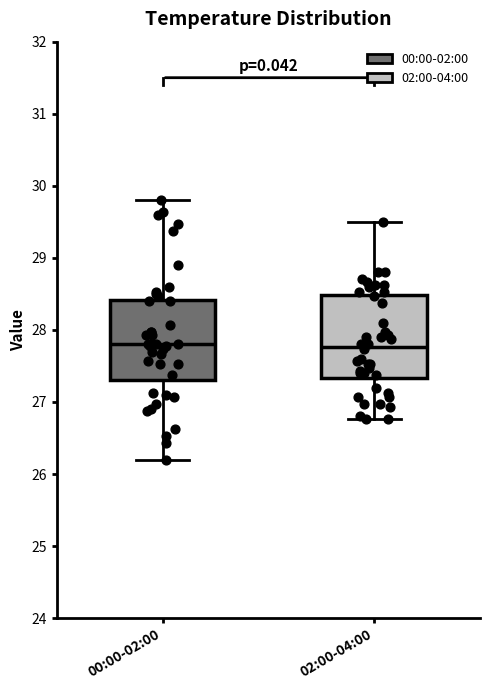

Reading left to right, transcribe this box plot: for each box, give where its median line is, the range the box spans, and where its two whiskers end, as read against the y-axis. The values are not printed on the chart, so give them approximately, as read against the axis.

00:00-02:00: median 27.8, box 27.3 to 28.4, whiskers 26.2 to 29.8
02:00-04:00: median 27.8, box 27.3 to 28.5, whiskers 26.8 to 29.5